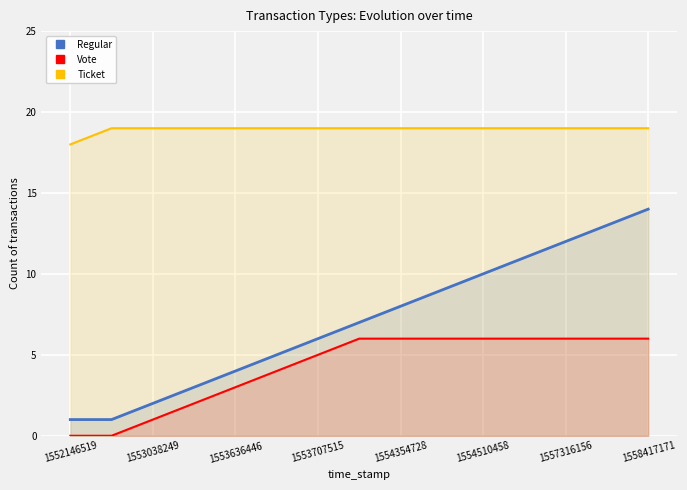

What is the approximate value of Regular at 1554354728?

8